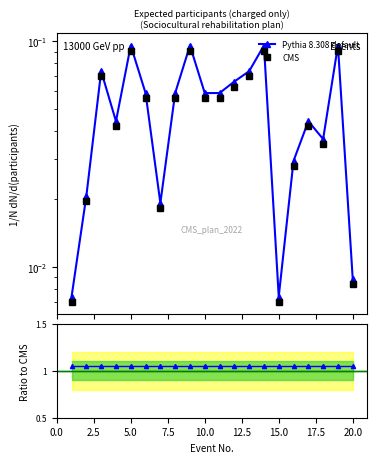

Does the chart have visible grid lines?

No